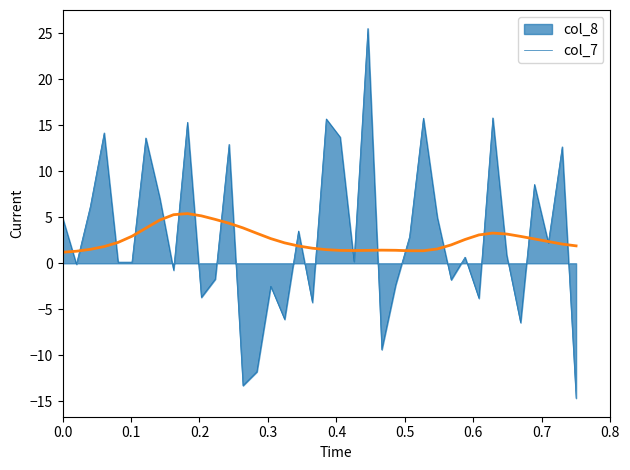

What is the lowest value of the col_7 series?

1.2